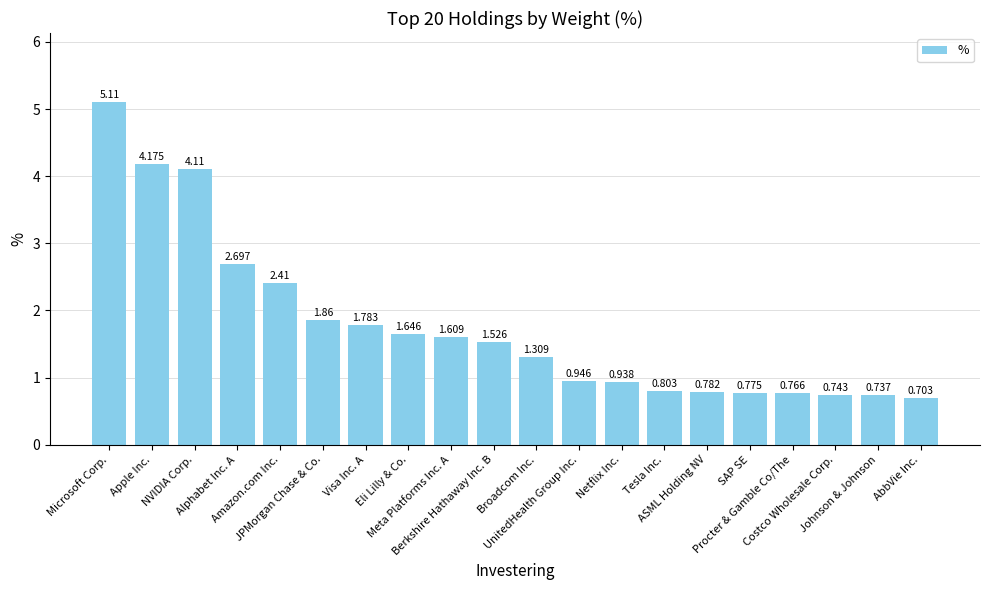

What is the ratio of the value at Procter & Gamble Co/The to the value at Meta Platforms Inc. A?

0.5